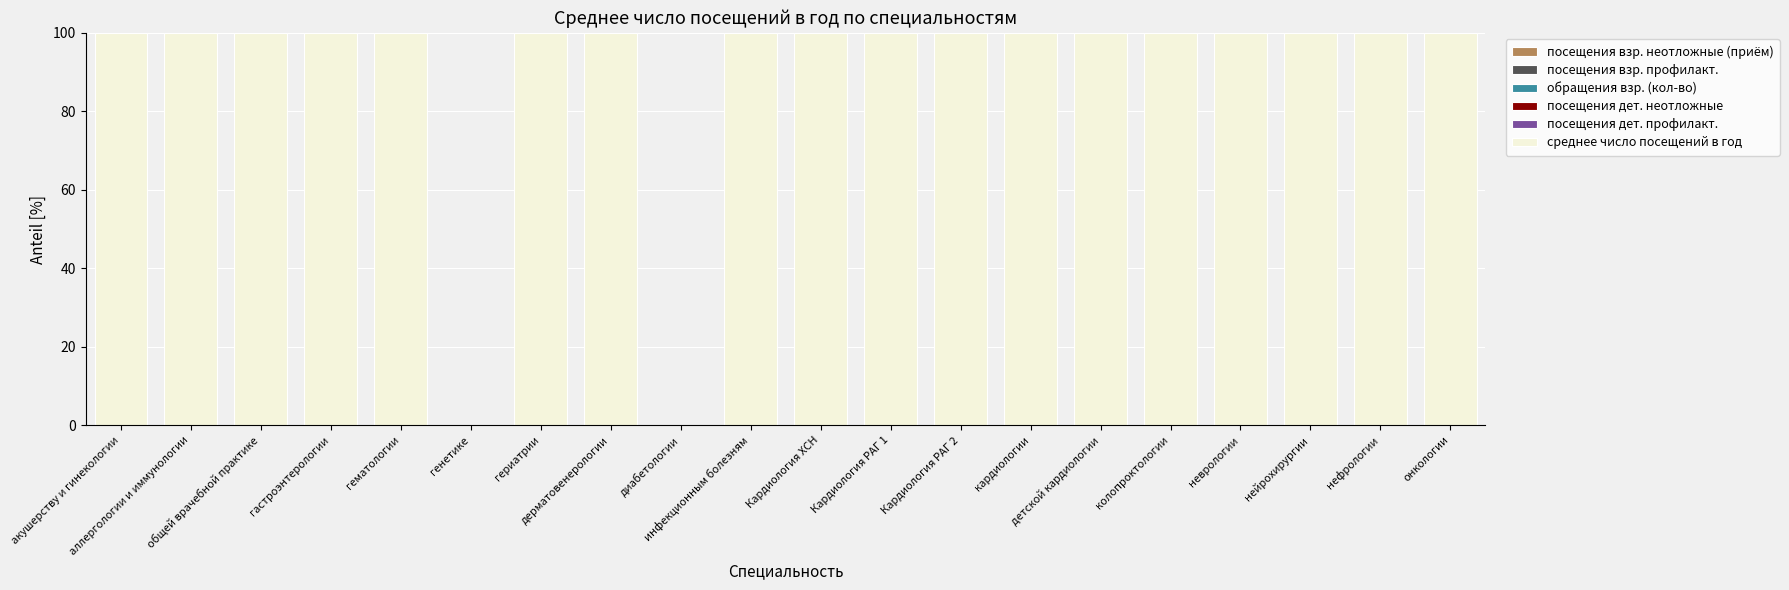

What is the greatest value displayed?

100